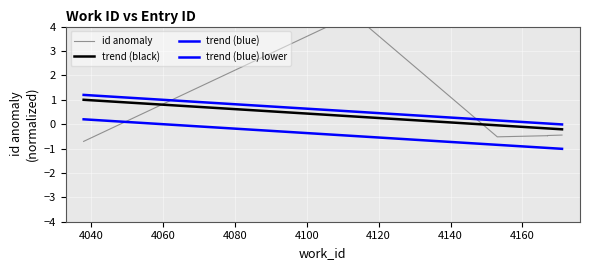

True or false: trend (blue) lower and id anomaly intersect in this chart.

True